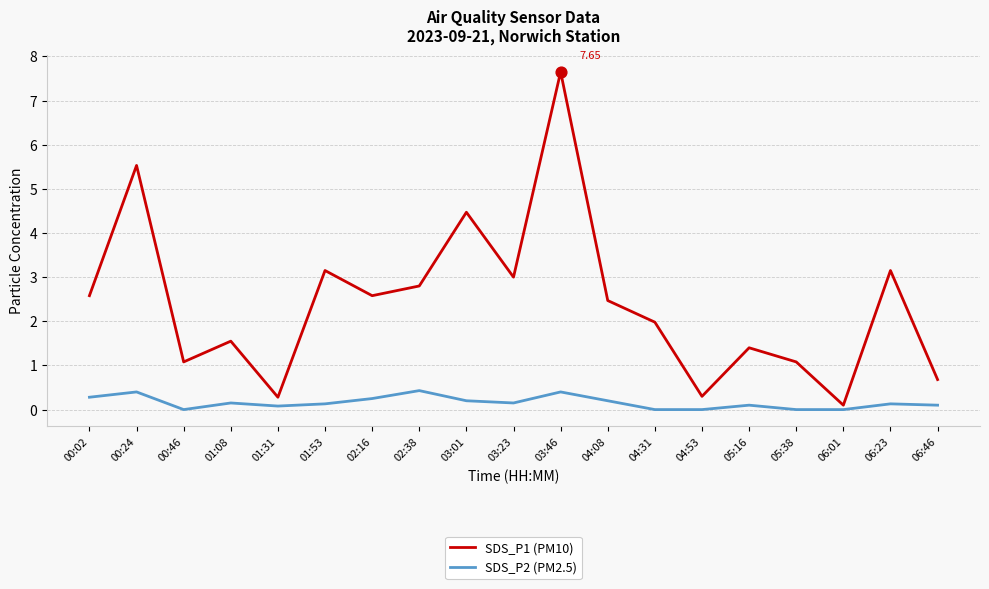

What are all the series names shown in the legend?

SDS_P1 (PM10), SDS_P2 (PM2.5)